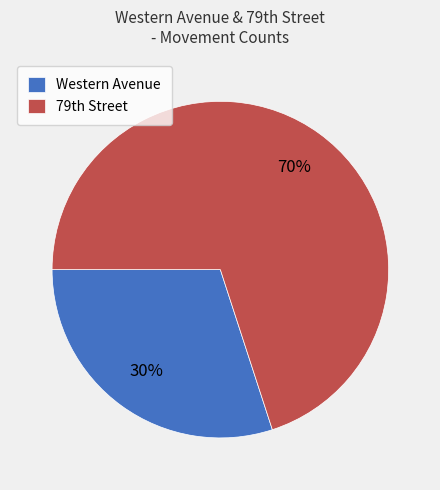

To the nearest percent, what is the average slice percentage?

50%